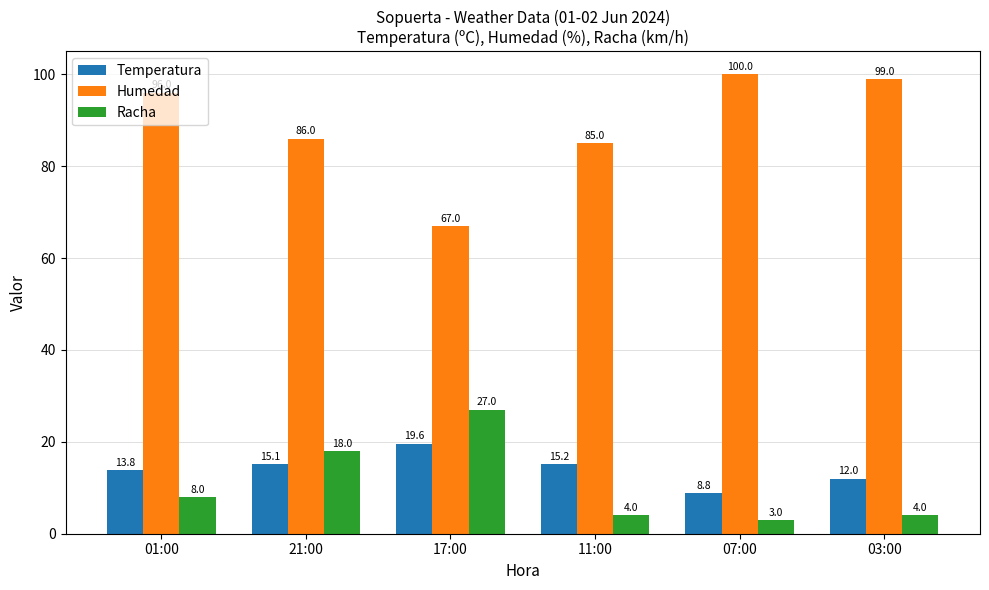

Is it true that Temperatura equals 15.1 at 21:00?

True